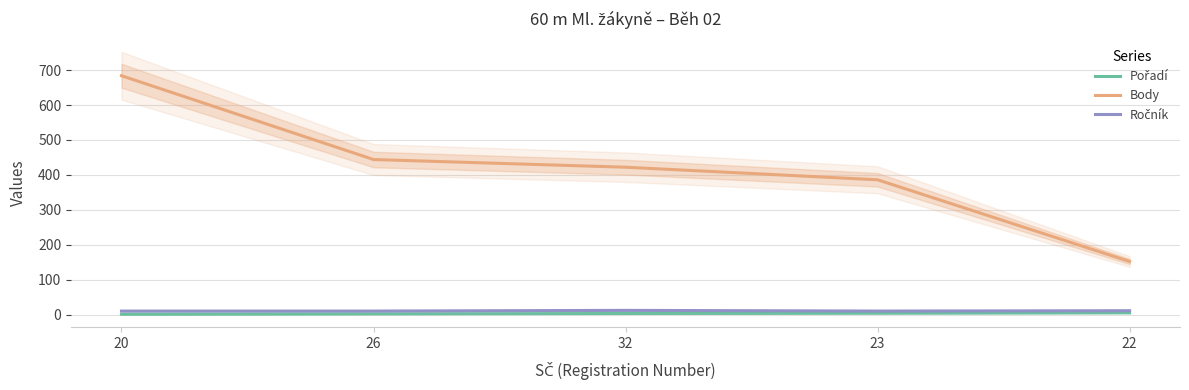

What is the total value across all series at 23?

400